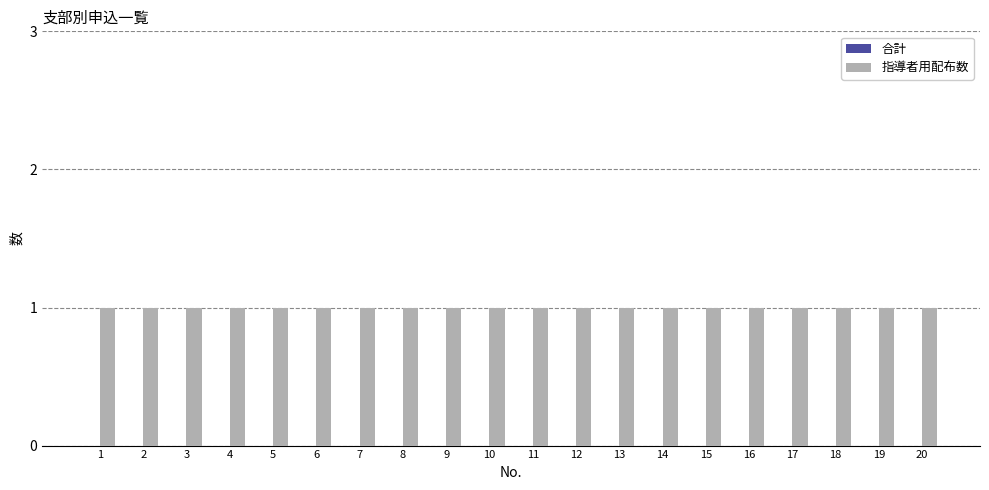

At which category is the sum across all series the highest?

1